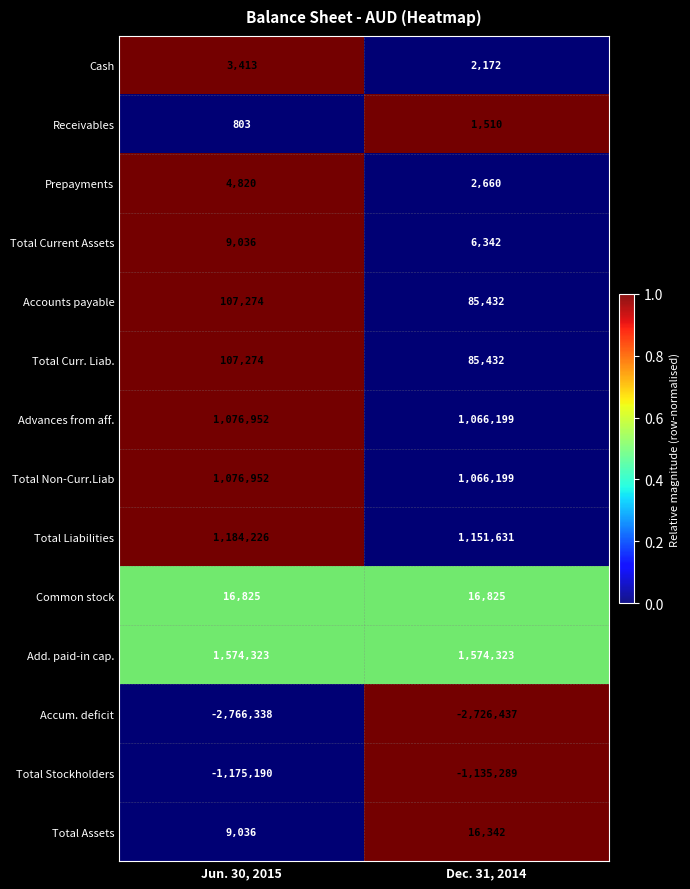

What is the average value of the Accounts payable series?

96353